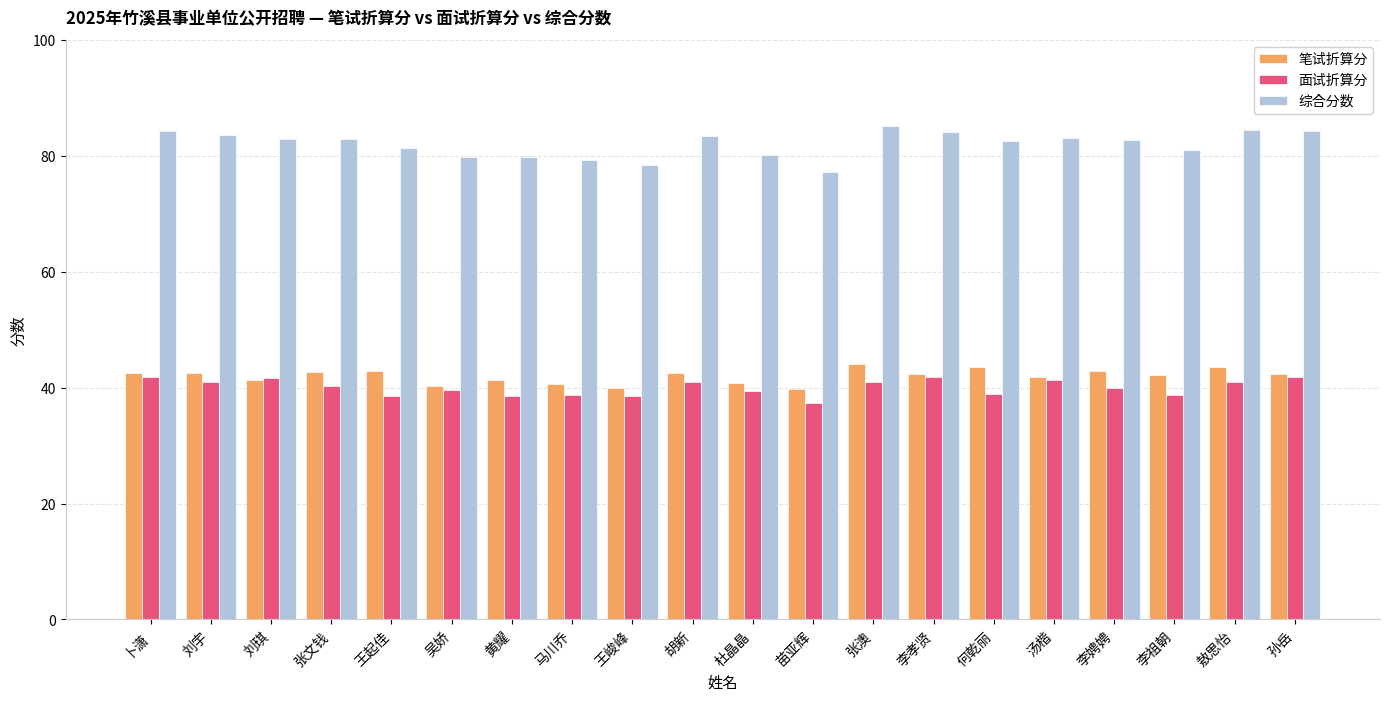

The 面试折算分 series shows 41.6 at 刘琪. True or false?

True